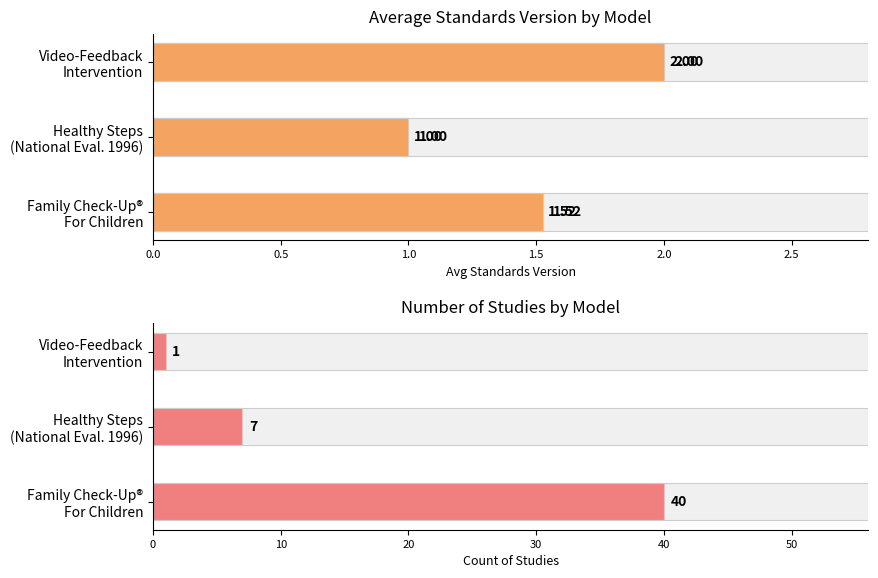

What is the difference between the maximum and minimum values in the Number of Studies series?

39.0